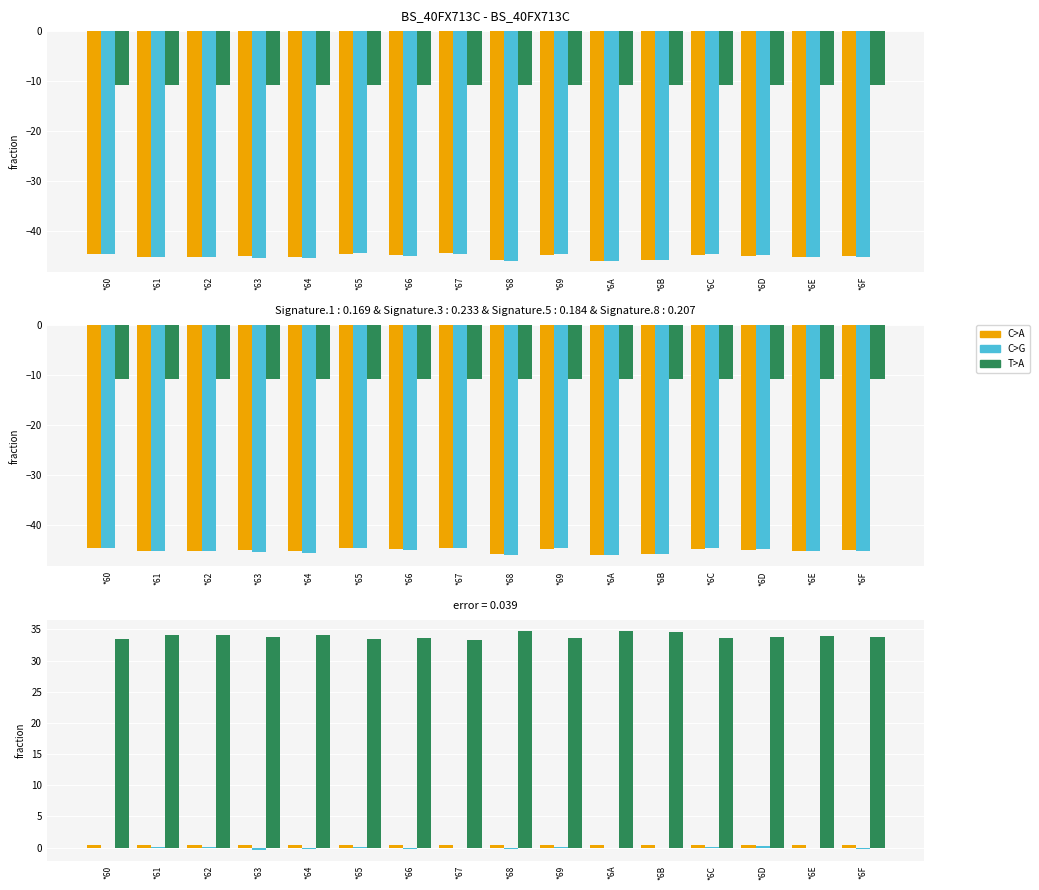

Which label corresponds to the largest value in the chart?

*6A